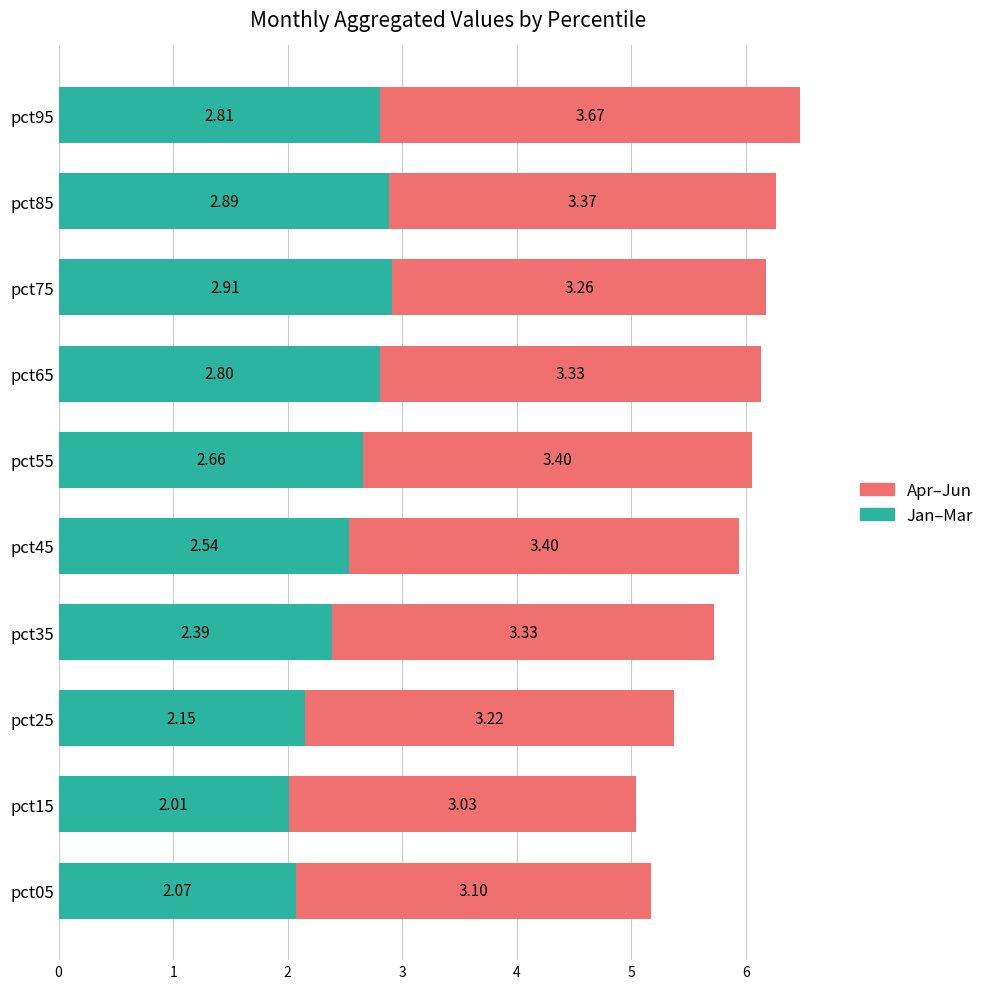

List the labels in order of Jan–Mar value, smallest first.

pct15, pct05, pct25, pct35, pct45, pct55, pct65, pct95, pct85, pct75